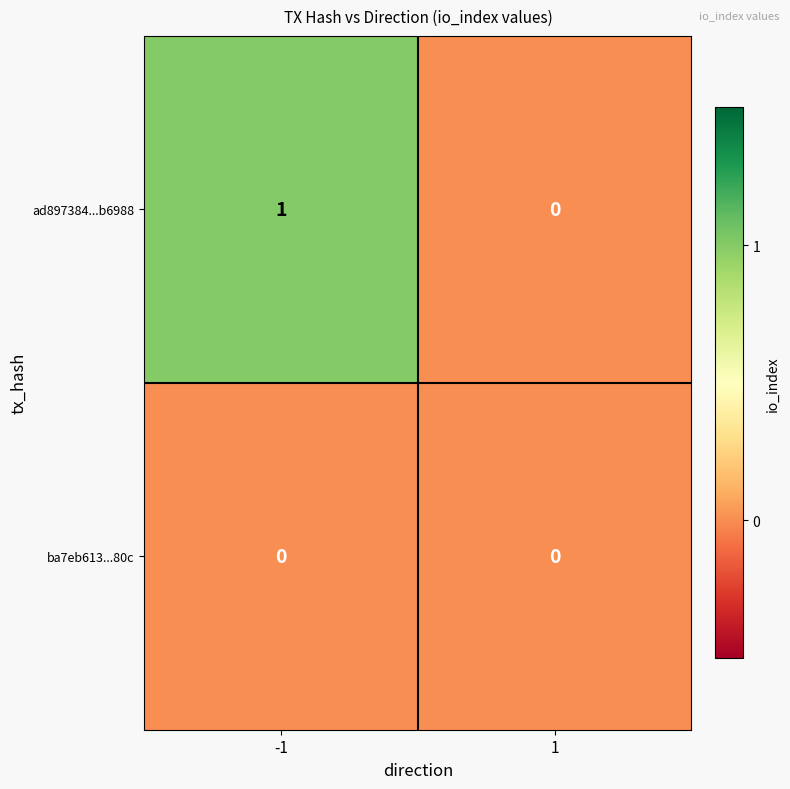

At which category is the sum across all series the highest?

-1